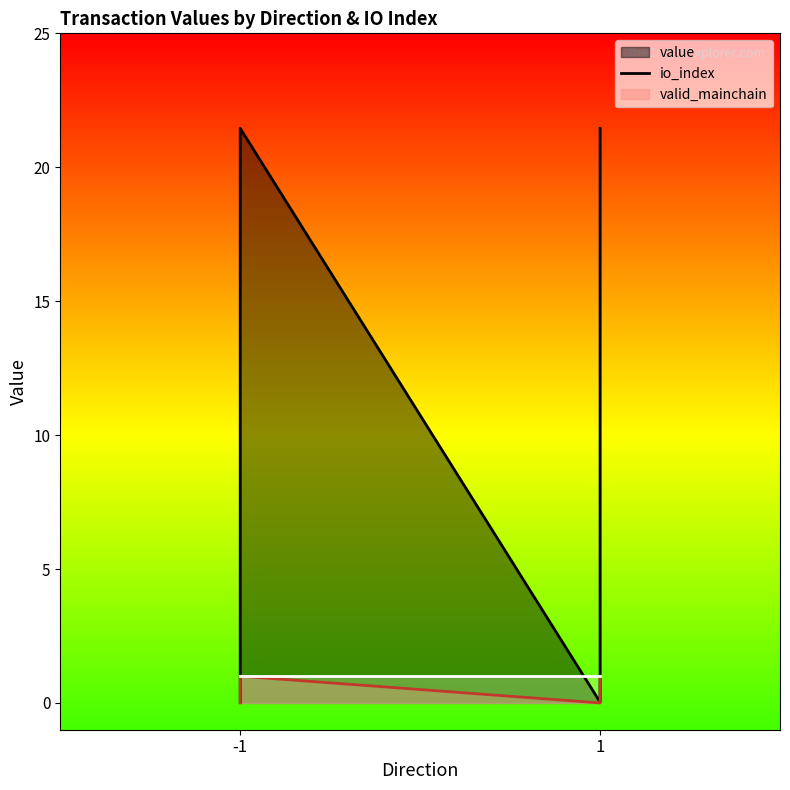

What is the sum of all value_line values?

43.0